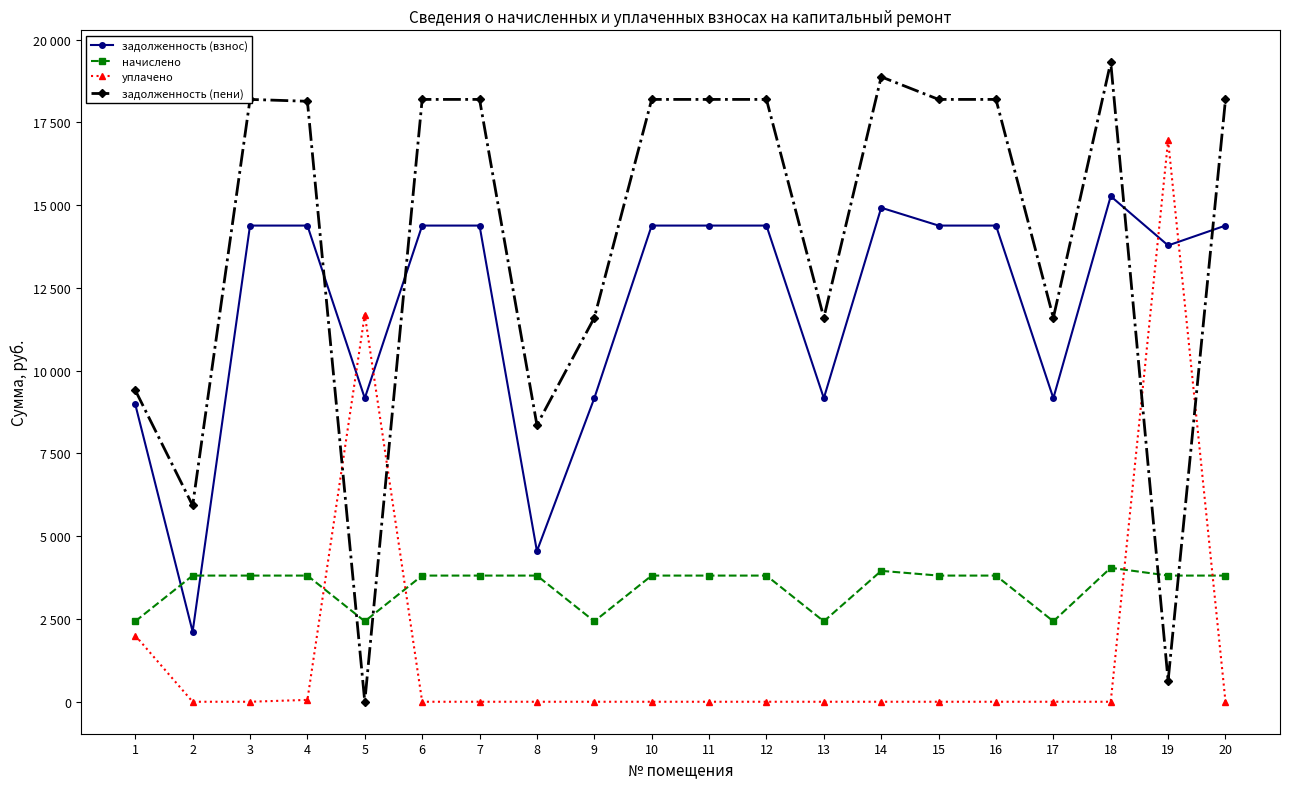

How many interior local peaks does the задолженность (взнос) series have?

2